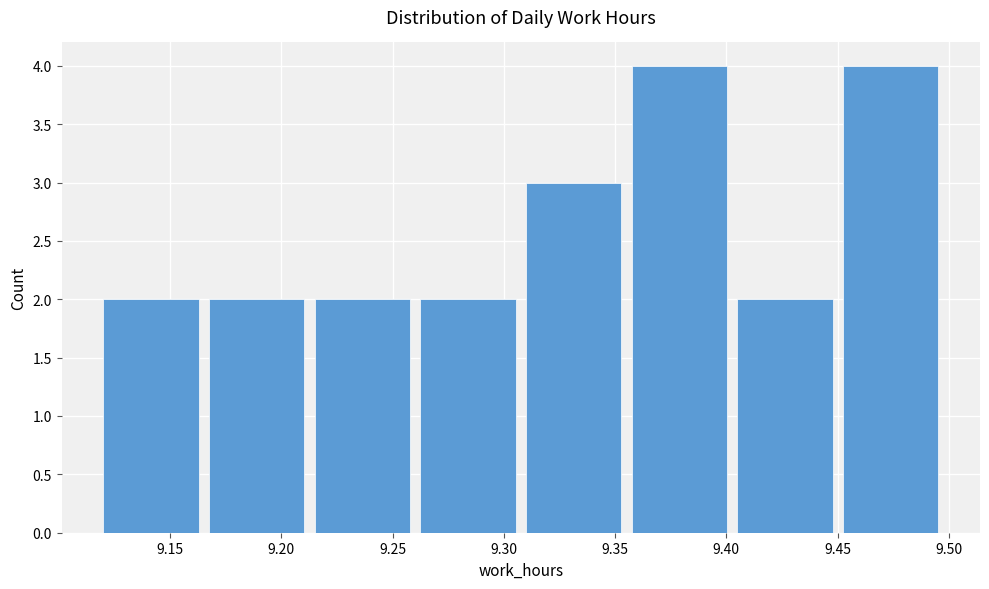

Reading left to right, transcribe this chart: for each bar, give the range it covers on the x-axis and its height. Neither the bar edges nor the heights are printed on the chart, so give them approximately, as read against the axes.

9.120 to 9.170: 2
9.170 to 9.215: 2
9.215 to 9.265: 2
9.265 to 9.310: 2
9.310 to 9.360: 3
9.360 to 9.405: 4
9.405 to 9.455: 2
9.455 to 9.500: 4